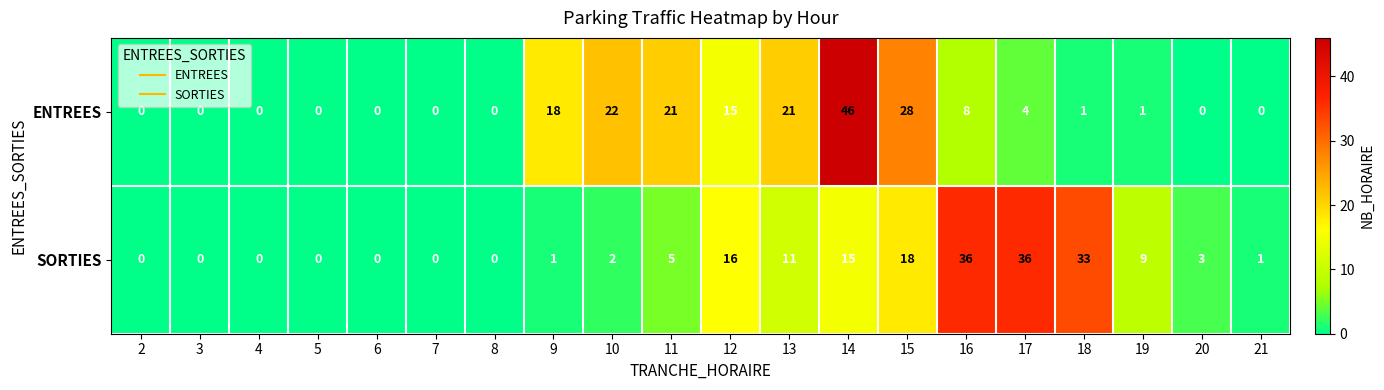

How many distinct data groups are displayed?

2